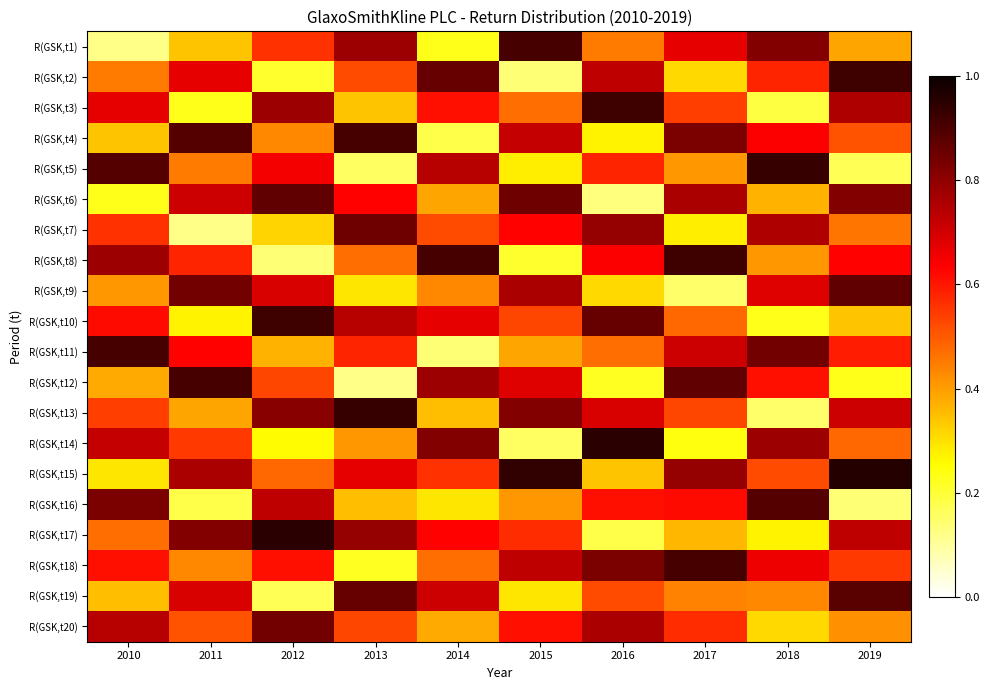

Which series has the largest range (max minus min)?

R(GSK,t1)